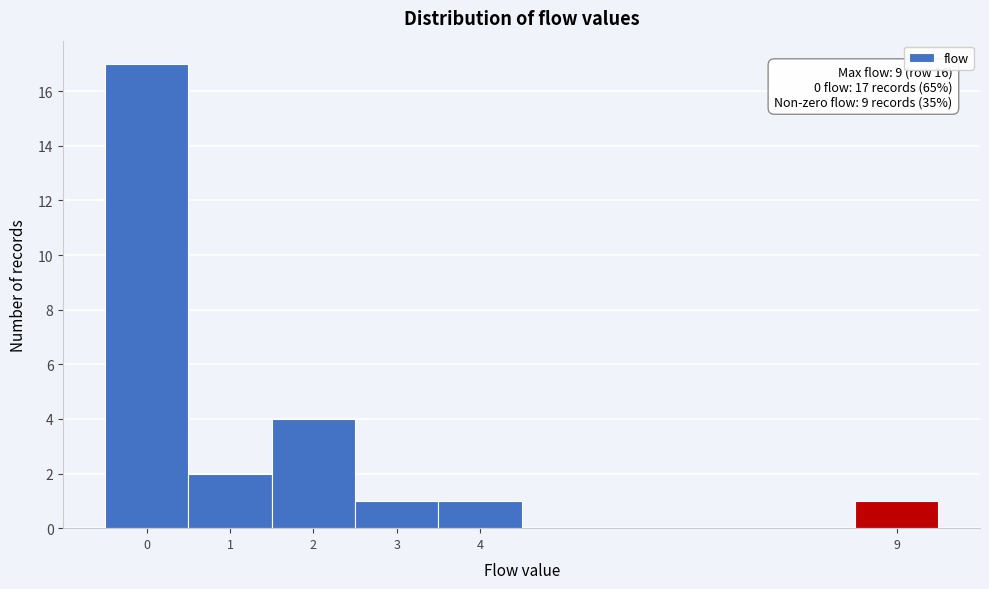

Over which range of the x-axis is the bar tallest?

-0.5 to 0.5